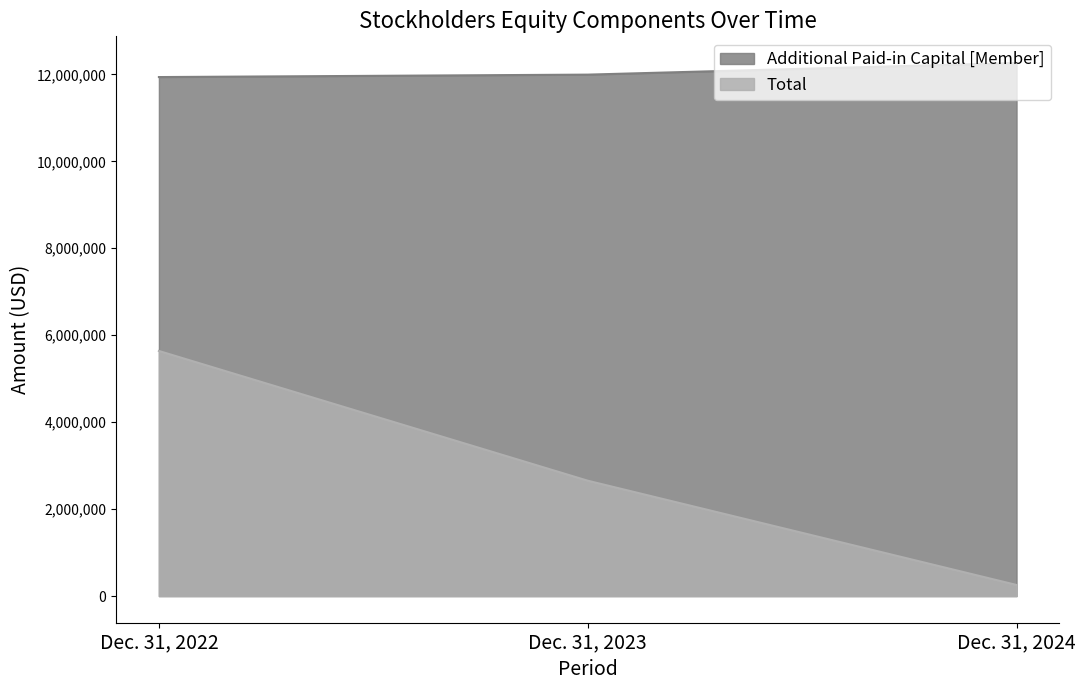

Rank the series by their maximum value, from lowest to highest.

Total, Additional Paid-in Capital [Member]